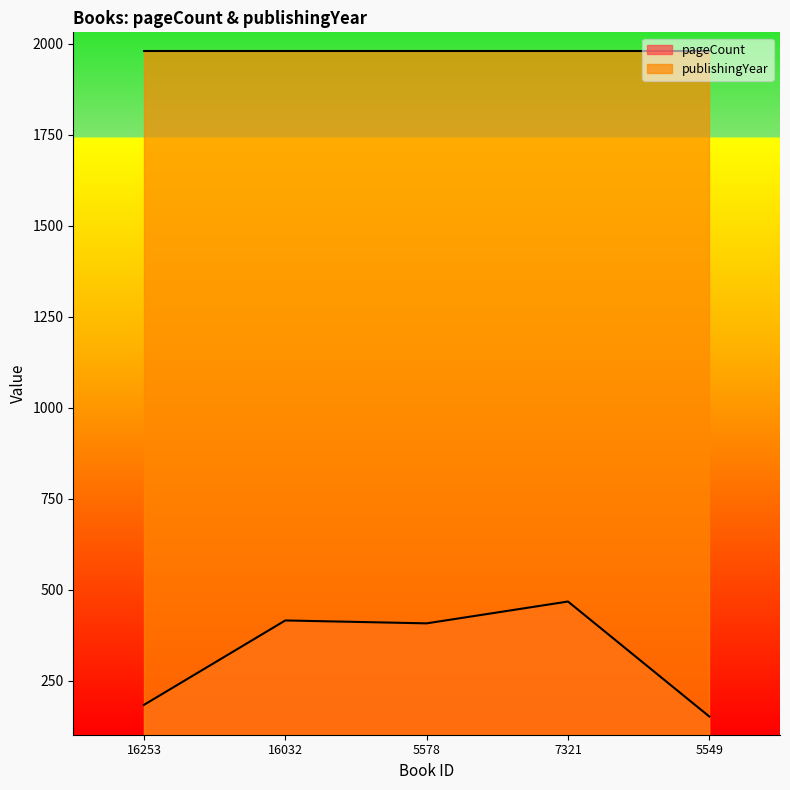

How many data points are above 408?

2